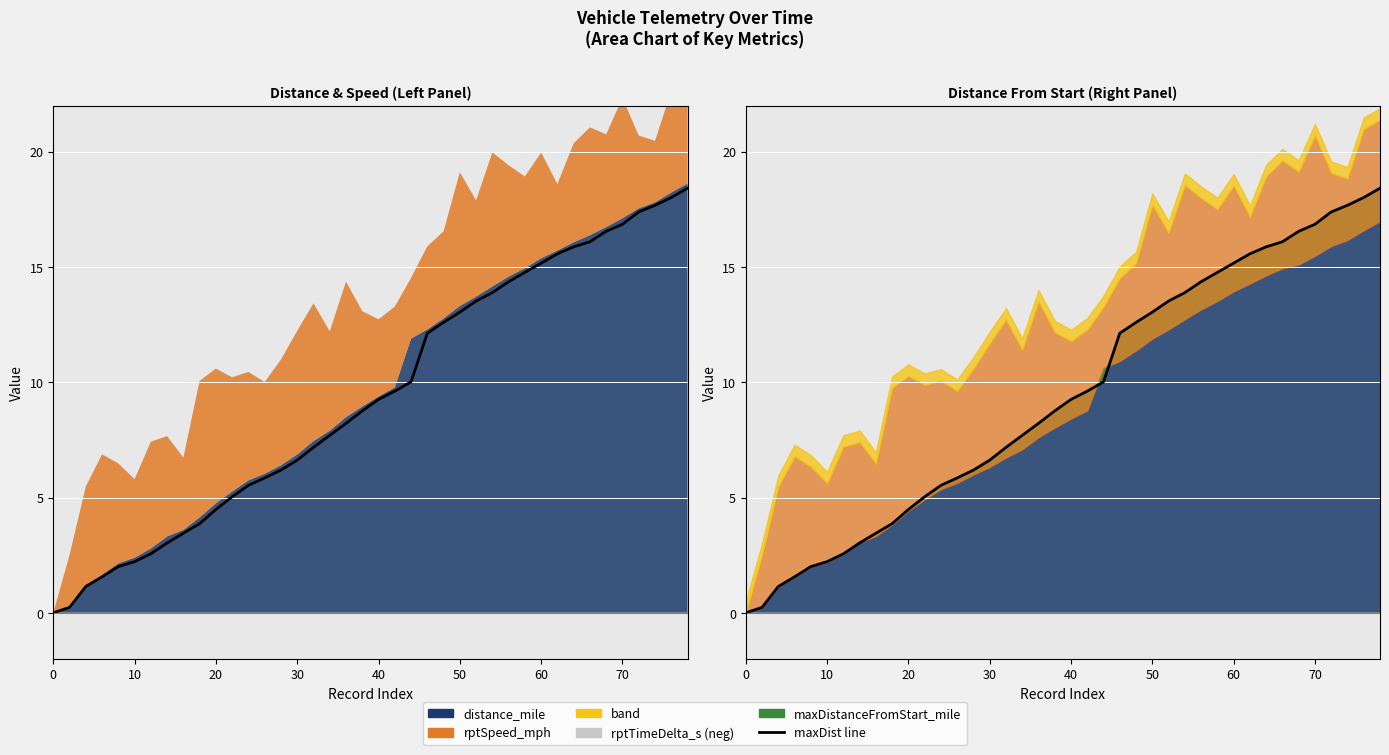

Which series has the widest spread of values?

maxDistanceFromStart_mile